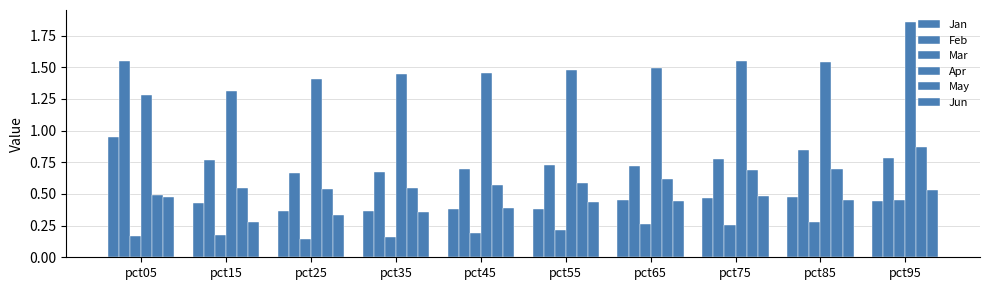

Is the value of Jun at pct75 greater than the value of May at pct35?

No